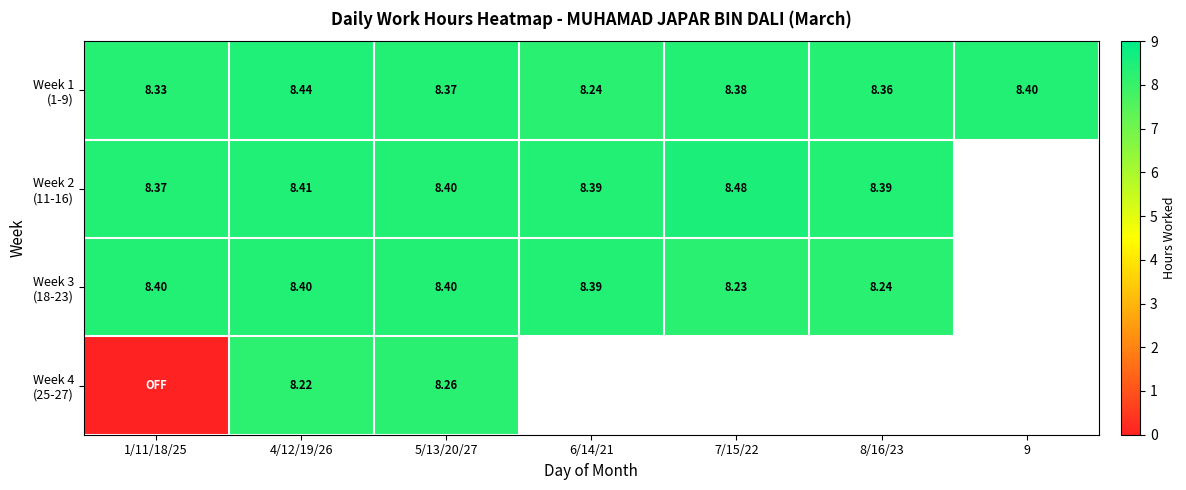

The Week 3 (18-23) series shows 5.4 at 4/12/19/26. True or false?

False